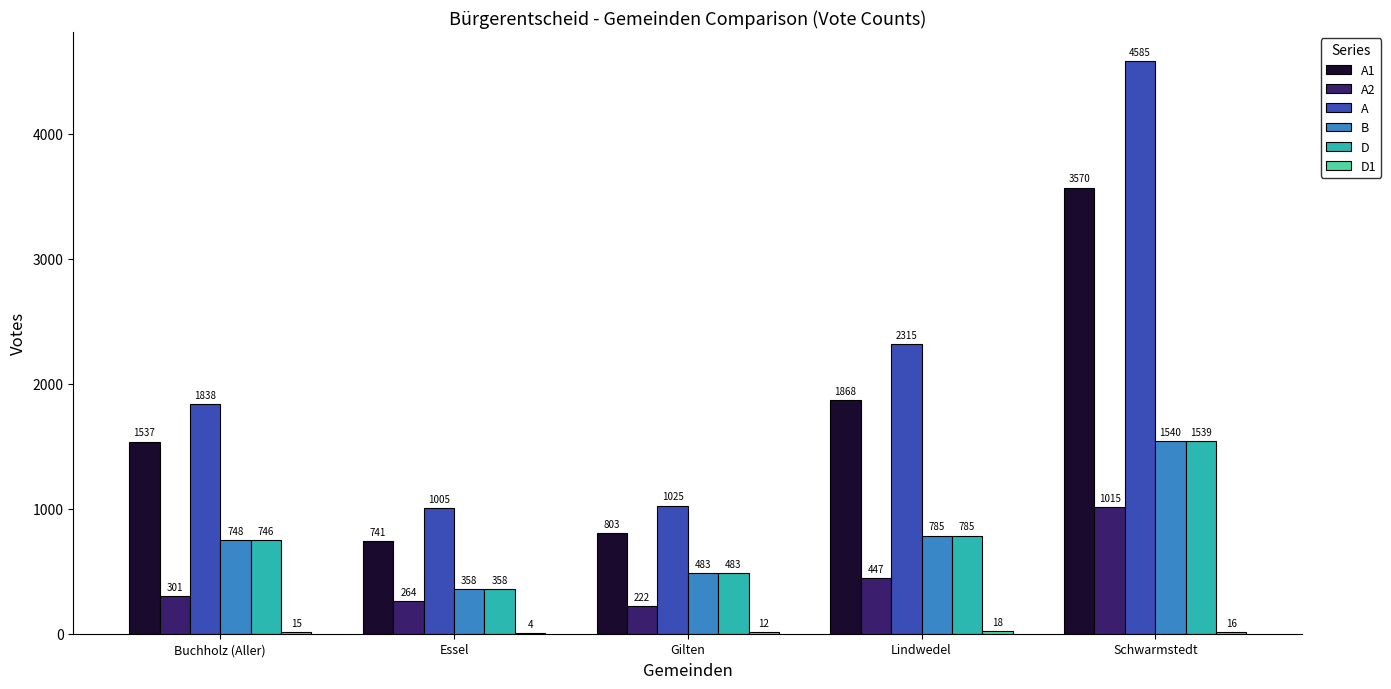

The value of A at Lindwedel is 3374. True or false?

False